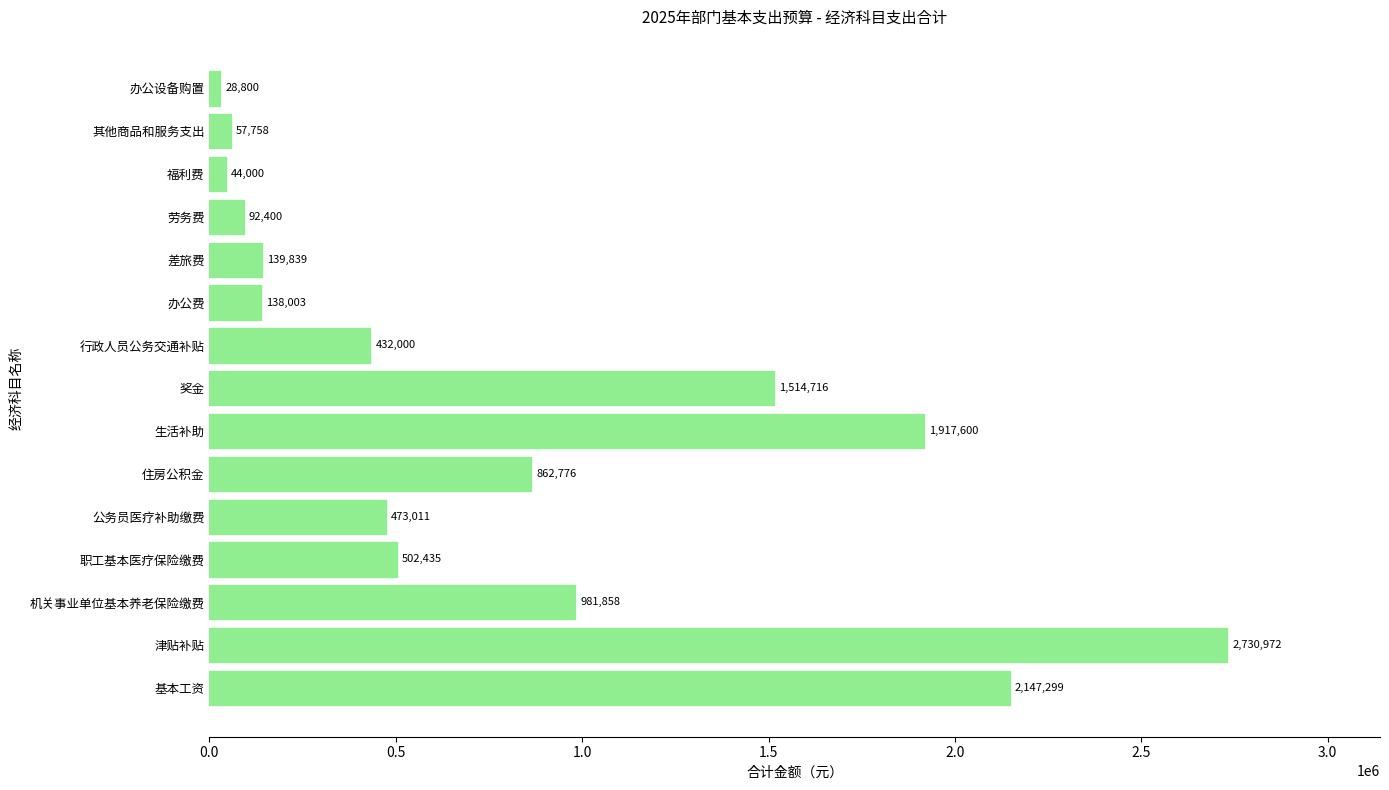

What is the sum of all values?

12063466.7